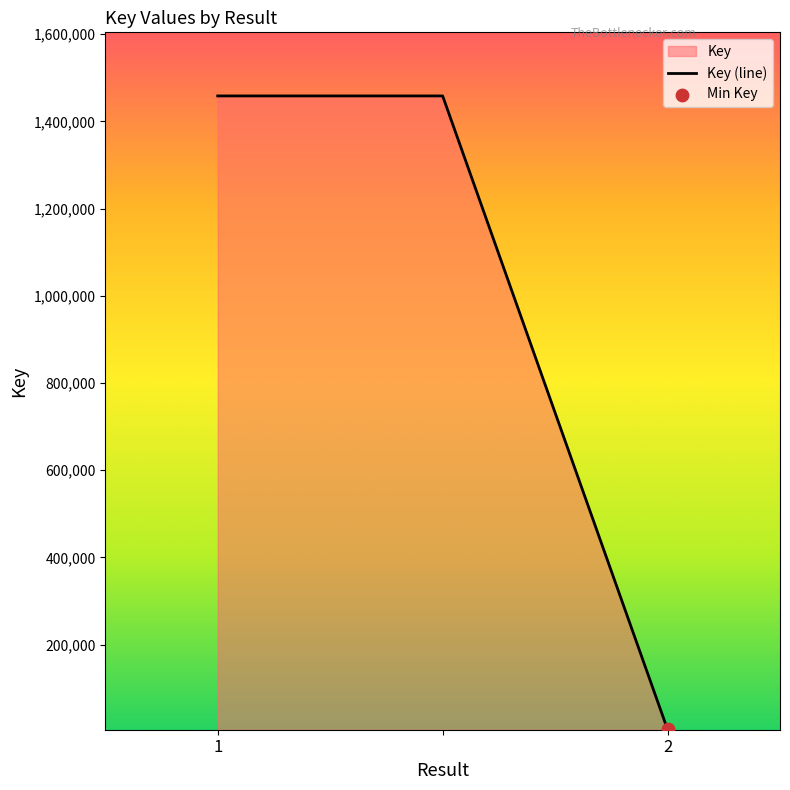

Approximately how many times larger is the value at 1 compared to ?

1.0